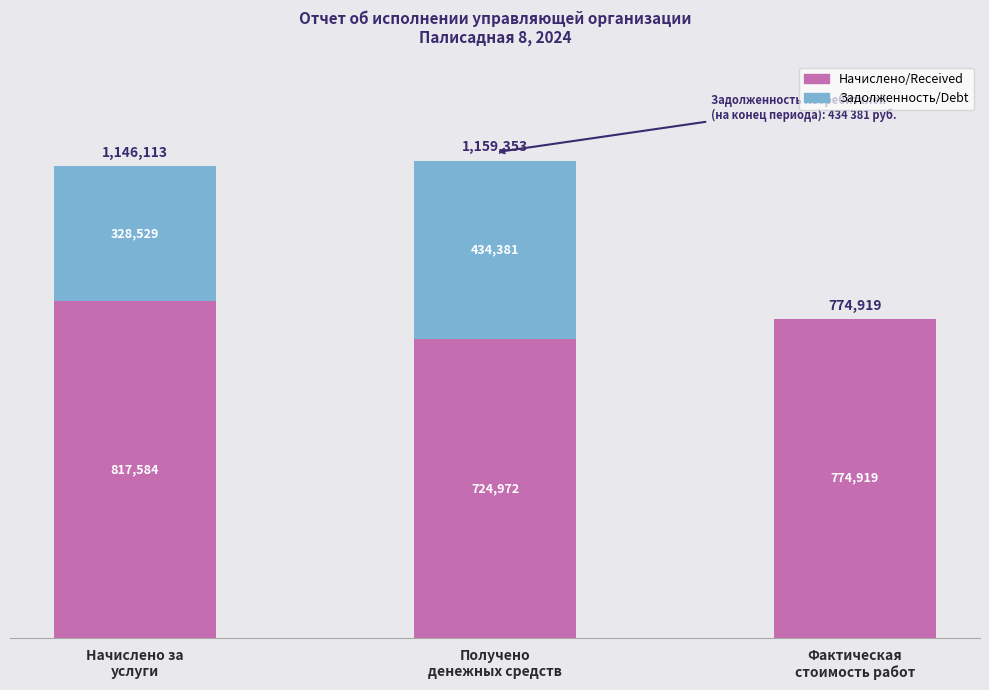

Which series changed the most between Начислено за
услуги and Фактическая
стоимость работ?

Задолженность/Debt